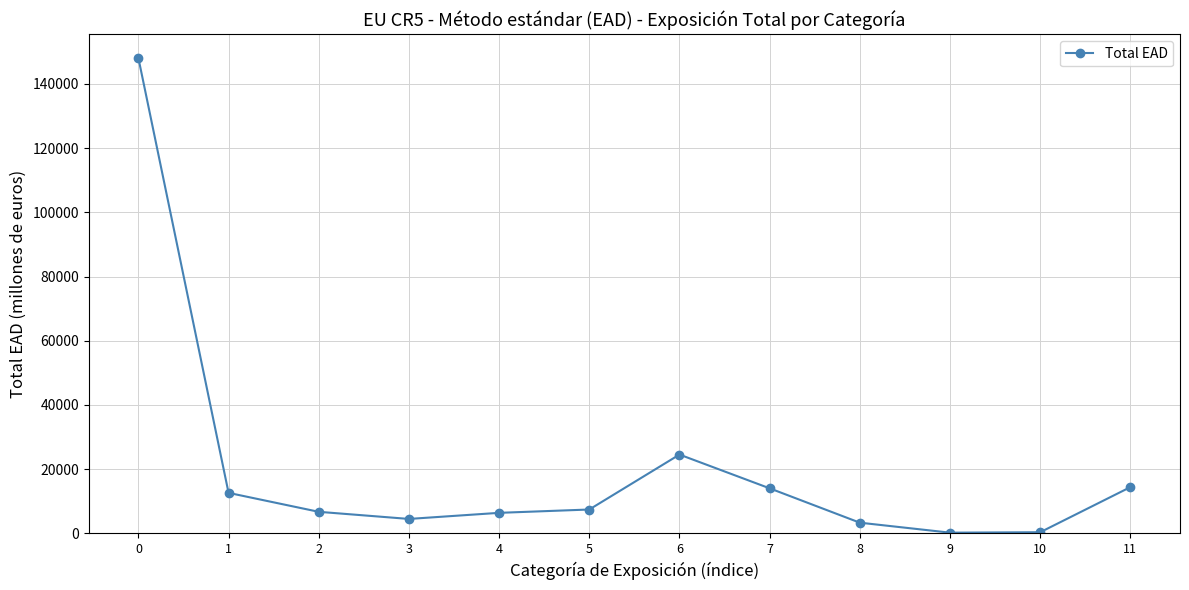

The value at 1 is 12626.9. True or false?

True